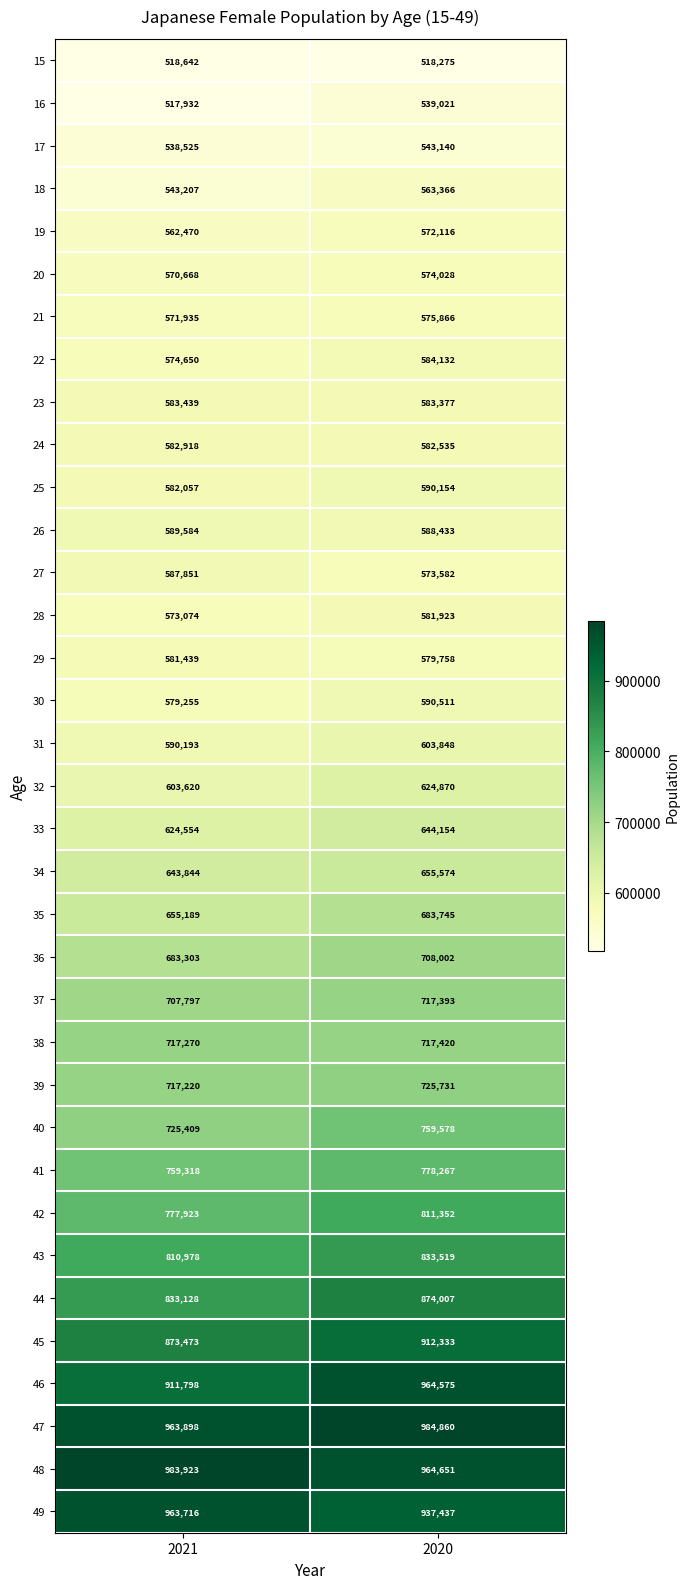

Between 2021 and 2020, which series saw the biggest shift?

46